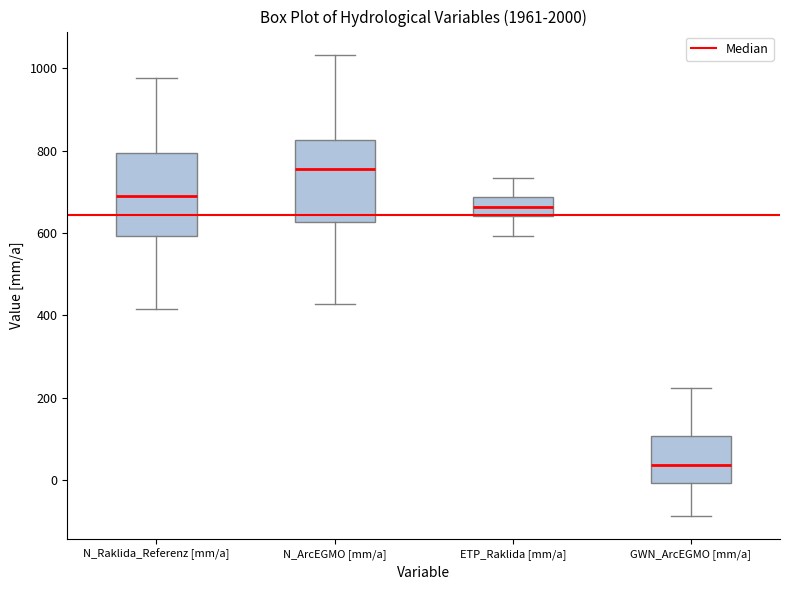

Which box has the lowest median line?

GWN_ArcEGMO [mm/a]